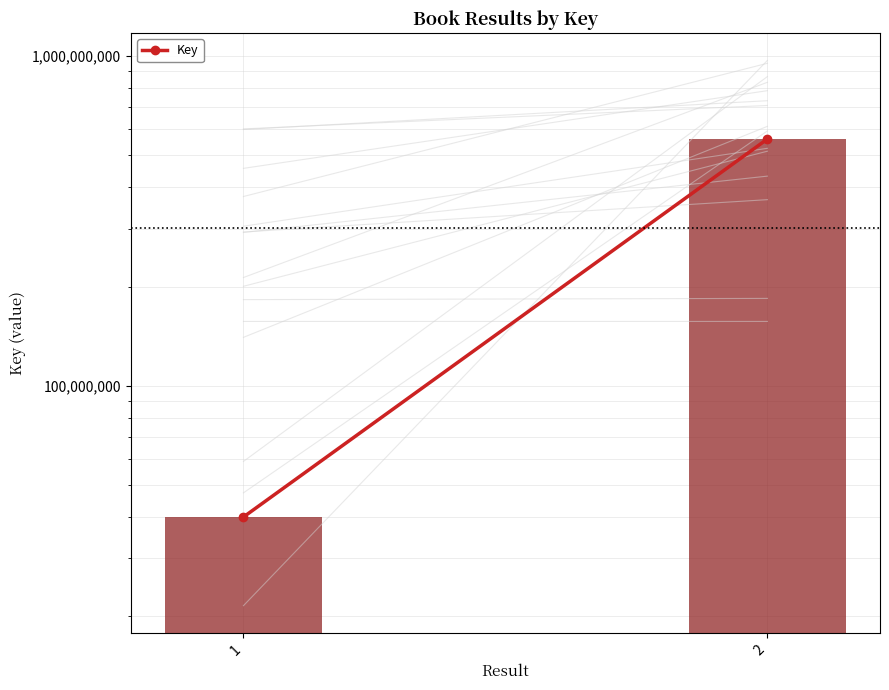

The value at 2 is 560280174. True or false?

True